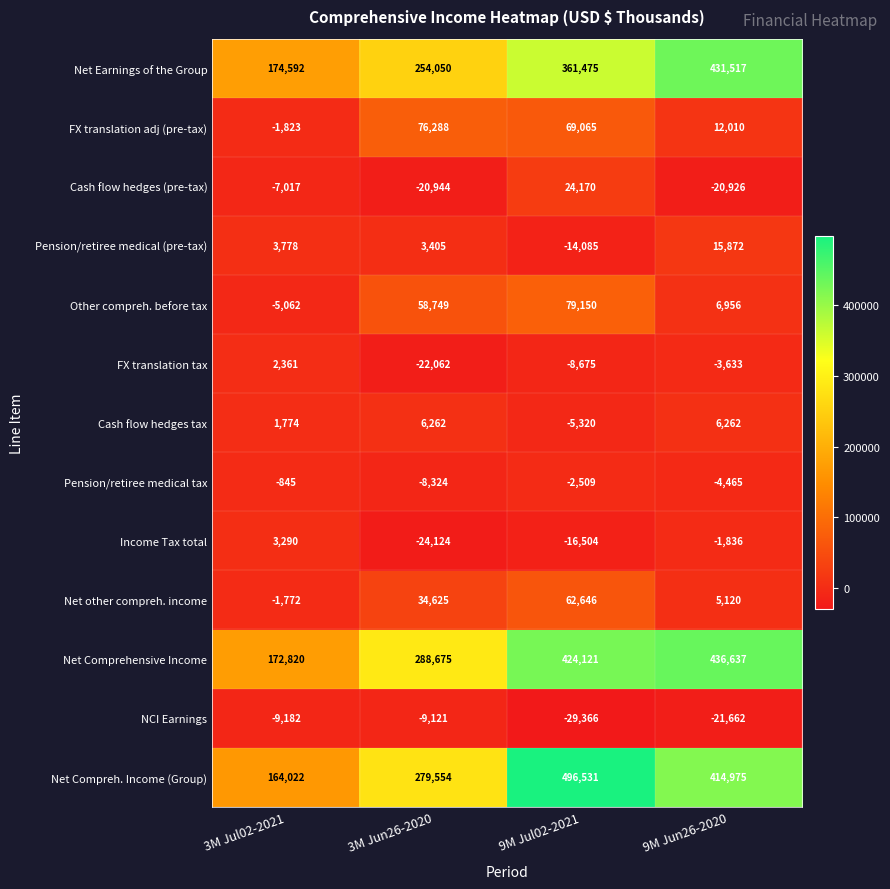

What is the difference between the Pension/retiree medical tax values at 9M Jul02-2021 and 3M Jul02-2021?

1664